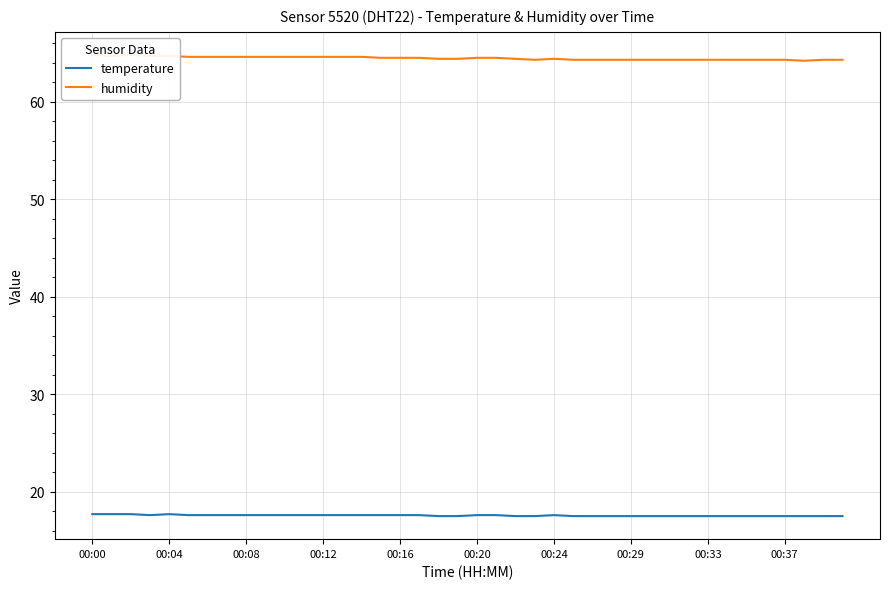

Does the chart have visible grid lines?

Yes